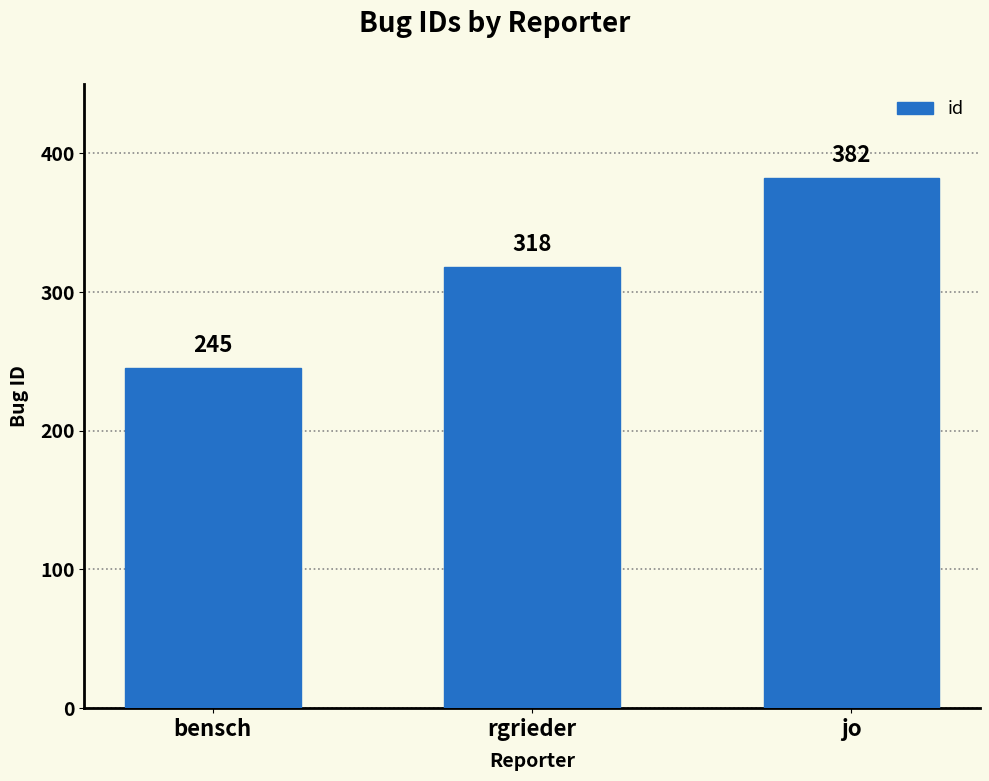

Read the value at bensch, to the nearest 50.

250